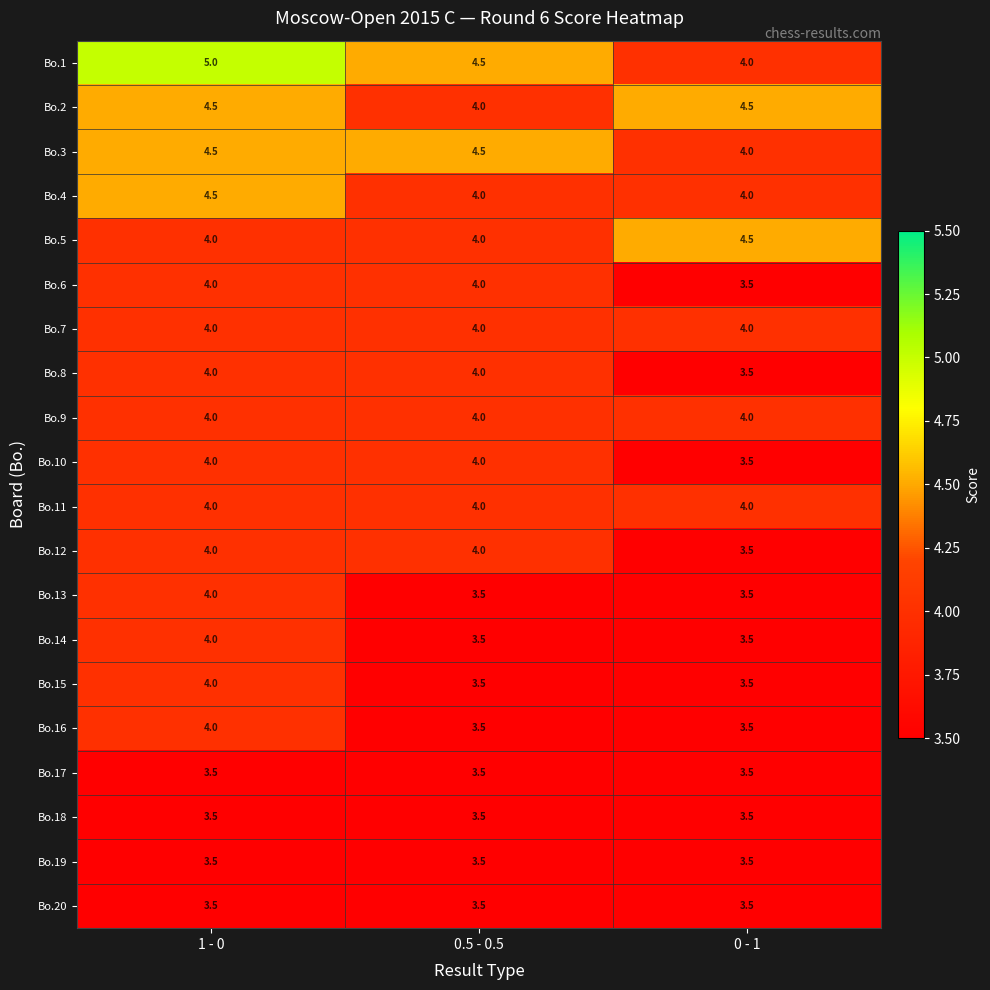

Which series has the widest spread of values?

Bo.1